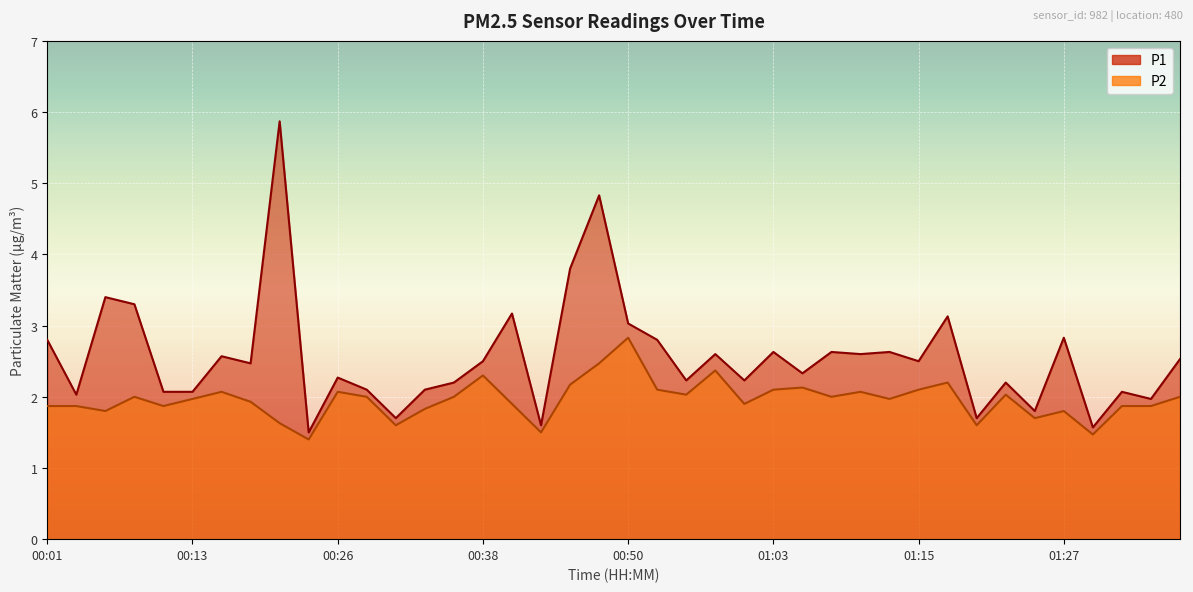

What is the label of the 39th point from the right?

00:04